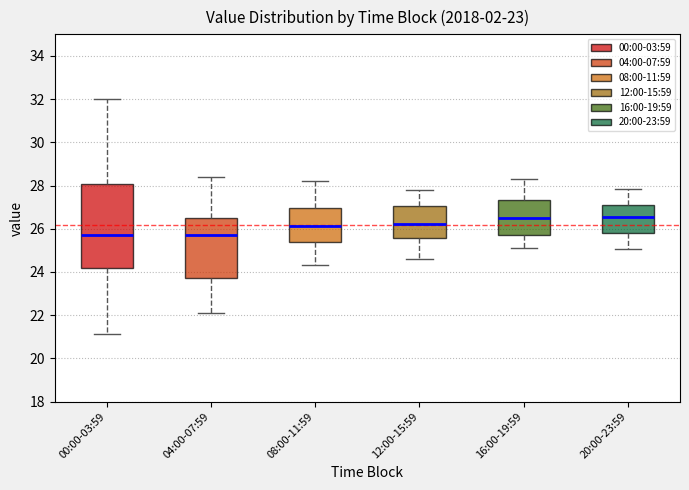

Reading left to right, transcribe this box plot: for each box, give where its median line is, the range the box spans, and where its two whiskers end, as read against the y-axis. The values are not printed on the chart, so give them approximately, as read against the axis.

00:00-03:59: median 25.8, box 24.2 to 28.0, whiskers 21.2 to 32.0
04:00-07:59: median 25.8, box 23.8 to 26.4, whiskers 22.2 to 28.4
08:00-11:59: median 26.2, box 25.4 to 27.0, whiskers 24.4 to 28.2
12:00-15:59: median 26.2, box 25.6 to 27.0, whiskers 24.6 to 27.8
16:00-19:59: median 26.6, box 25.8 to 27.4, whiskers 25.2 to 28.4
20:00-23:59: median 26.6, box 25.8 to 27.2, whiskers 25.0 to 27.8